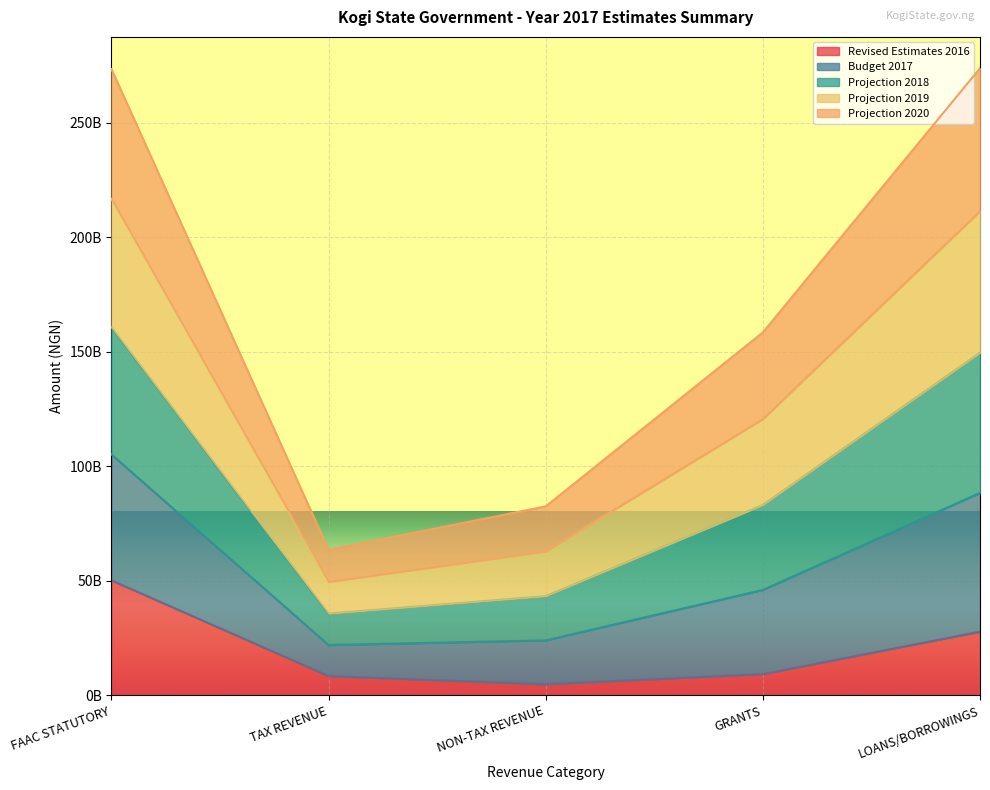

Between TAX REVENUE and GRANTS, which is larger?

GRANTS